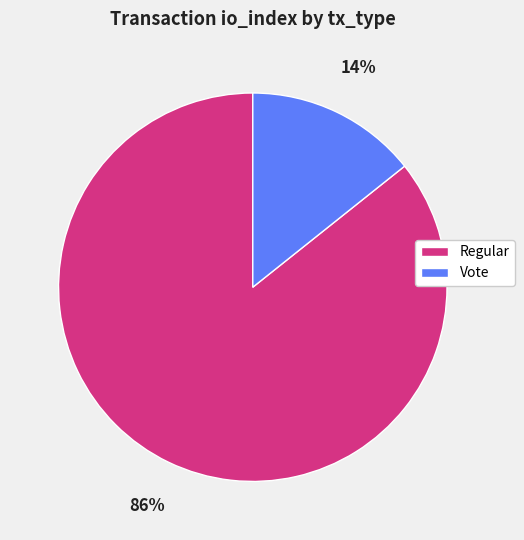

Which slice is the largest?

Regular